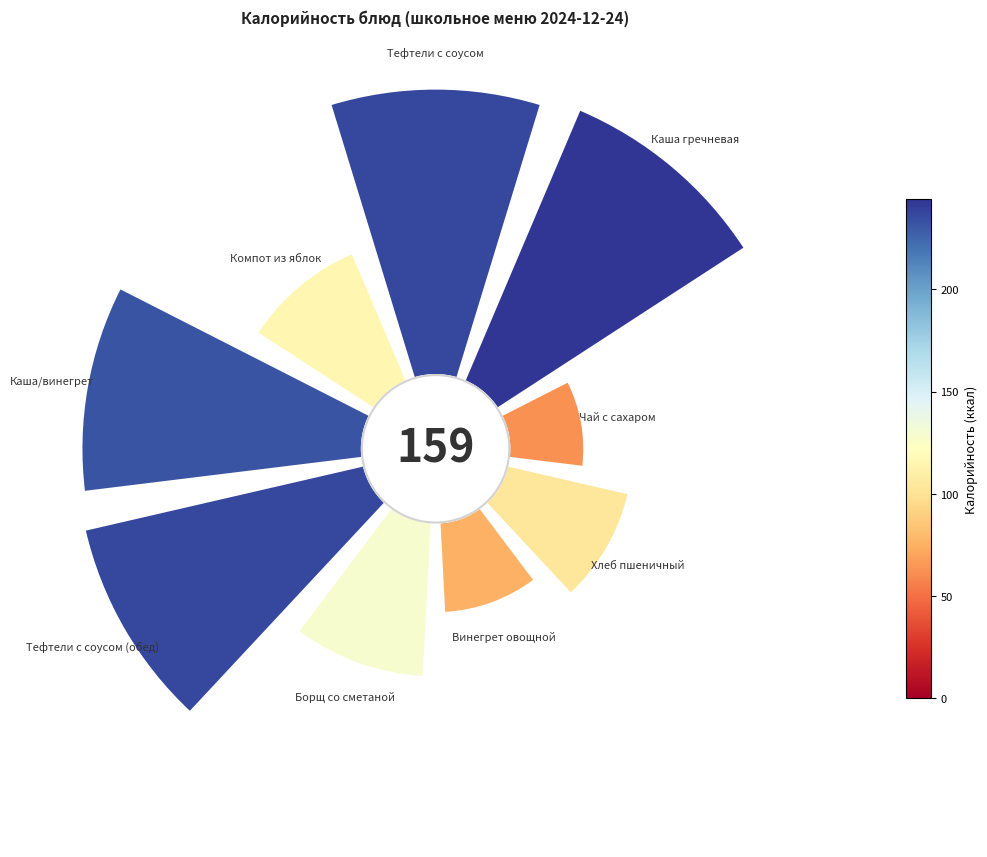

Does 2 account for over 50% of the chart?

No